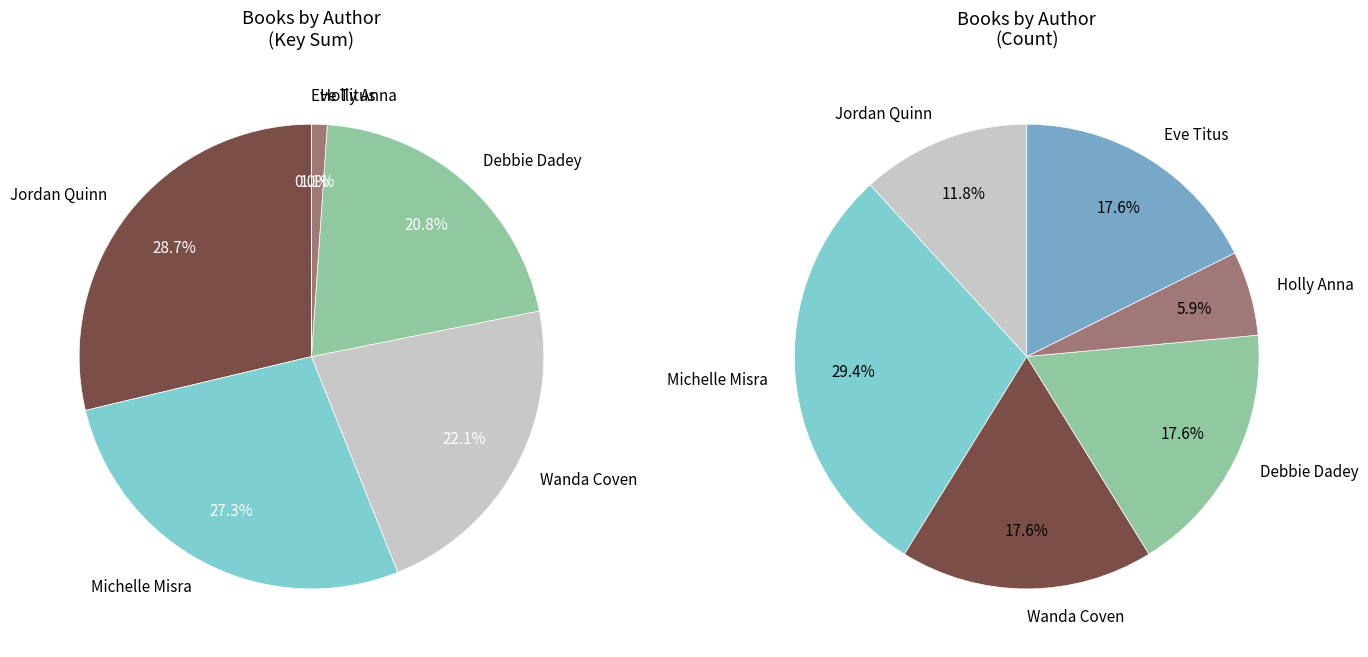

What is the largest slice in the pie chart?

Jordan Quinn